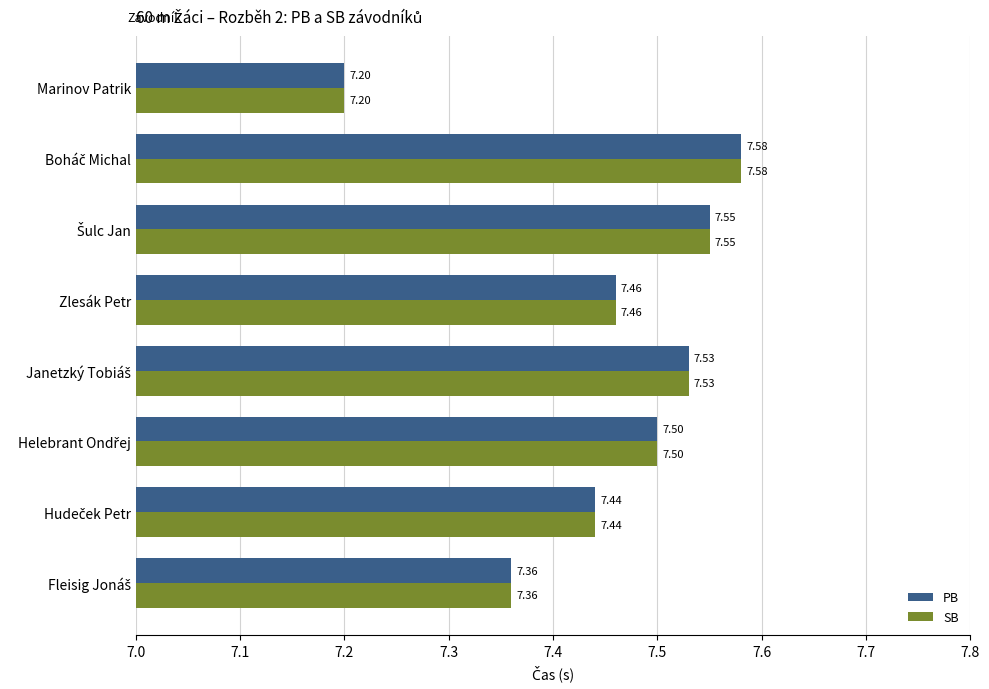

At which label does PB reach its minimum?

Marinov Patrik